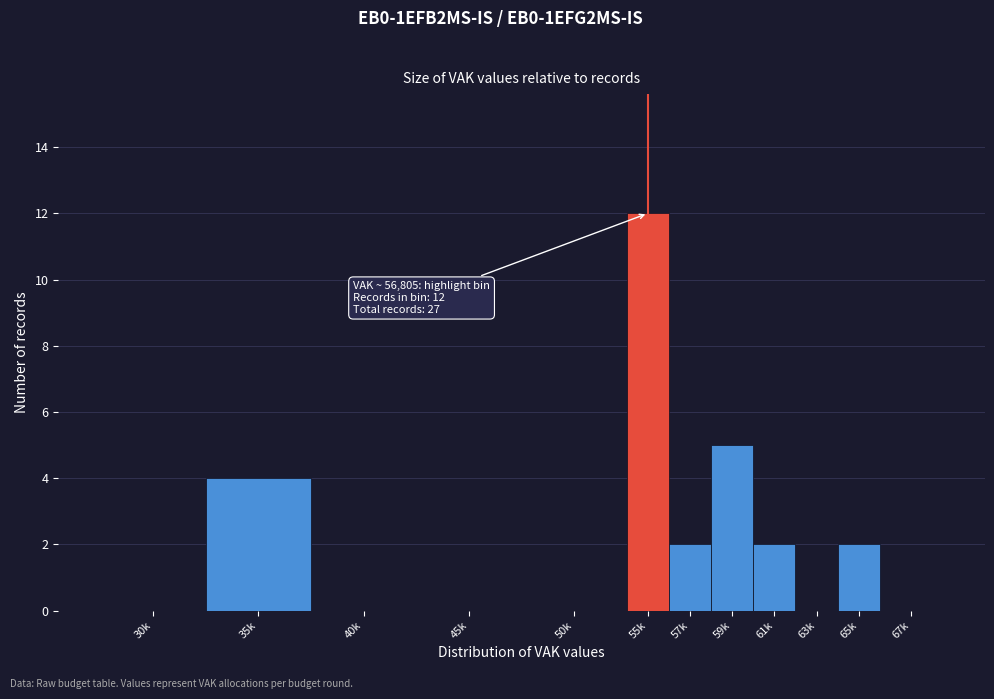

Reading left to right, list all the values displayed in this chart.

30k=0	35k=4	40k=0	45k=0	50k=0	55k=12	57k=2	59k=5	61k=2	63k=0	65k=2	67k=0